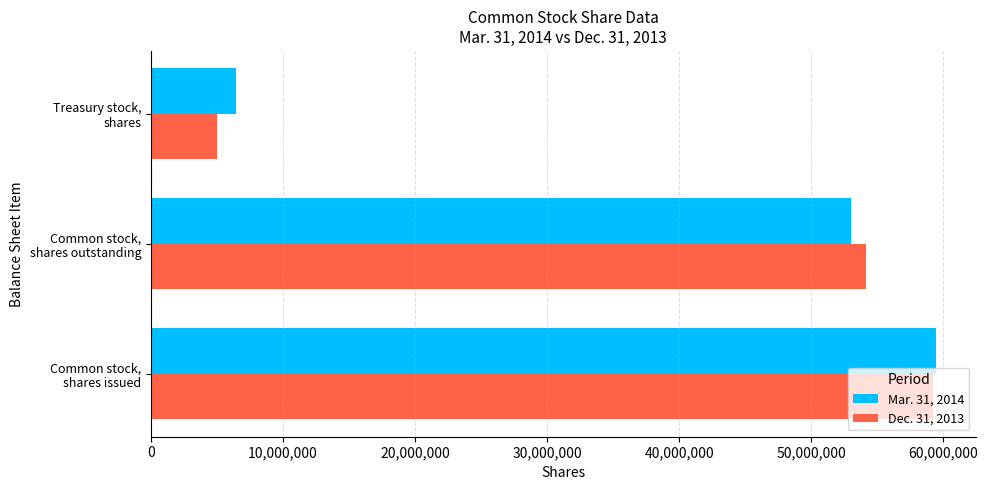

What is the highest value of the Mar. 31, 2014 series?

59478369